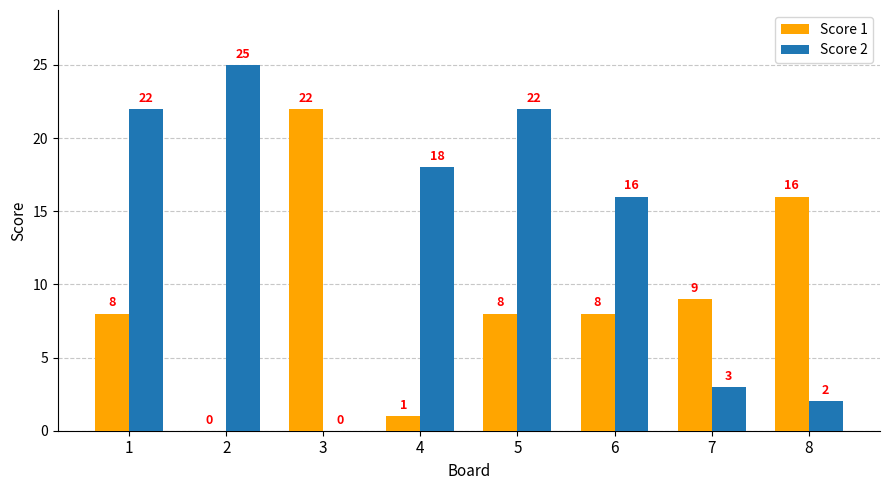

At which label is Score 2 closest to 12?

6